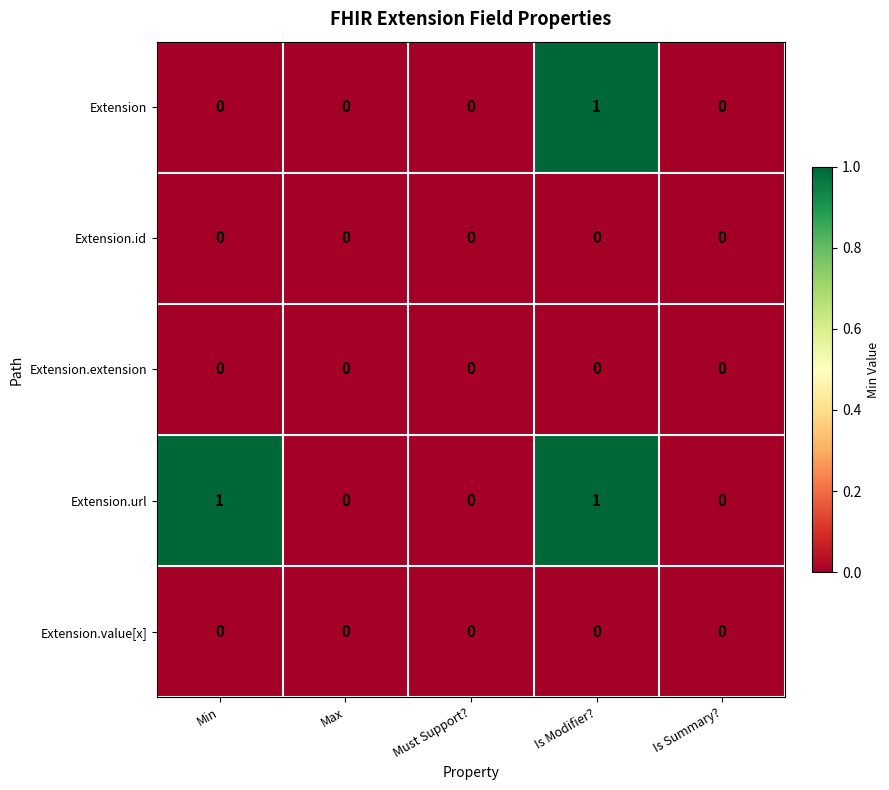

Between Min and Is Summary?, which series saw the biggest shift?

Extension.url